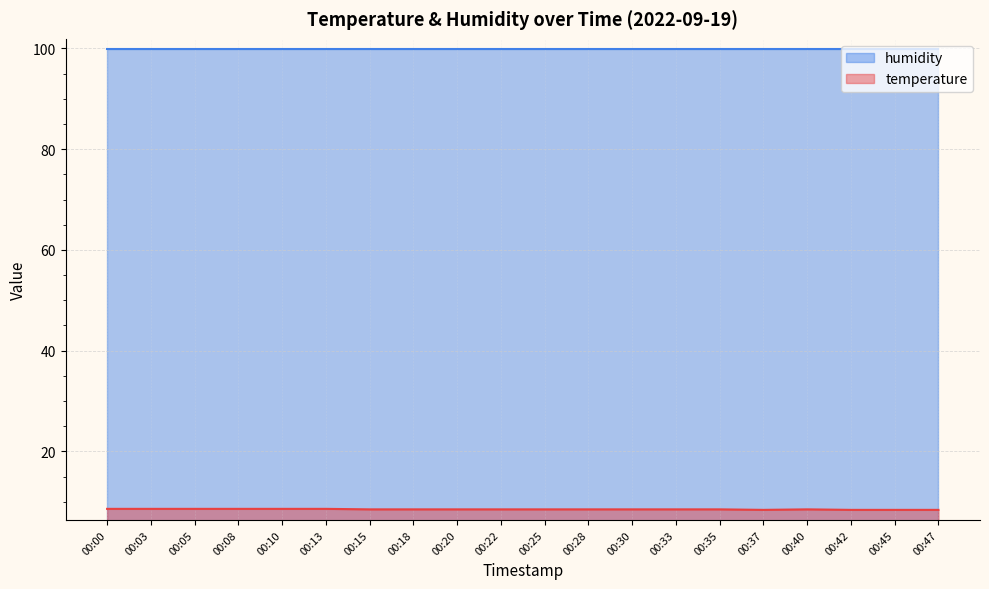

The value of temperature at 00:25 is 13.9. True or false?

False